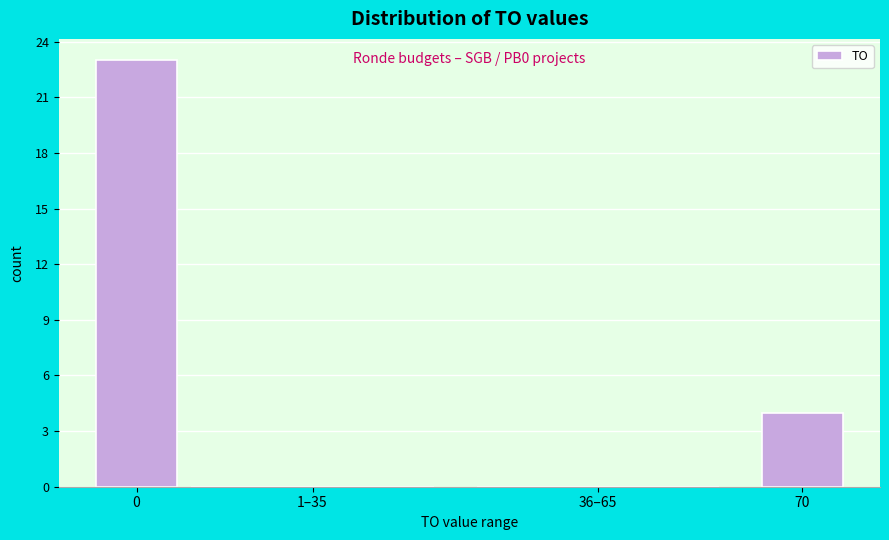

Reading right to left, transcribe all the data shown in this chart.

70=4	36–65=0	1–35=0	0=23